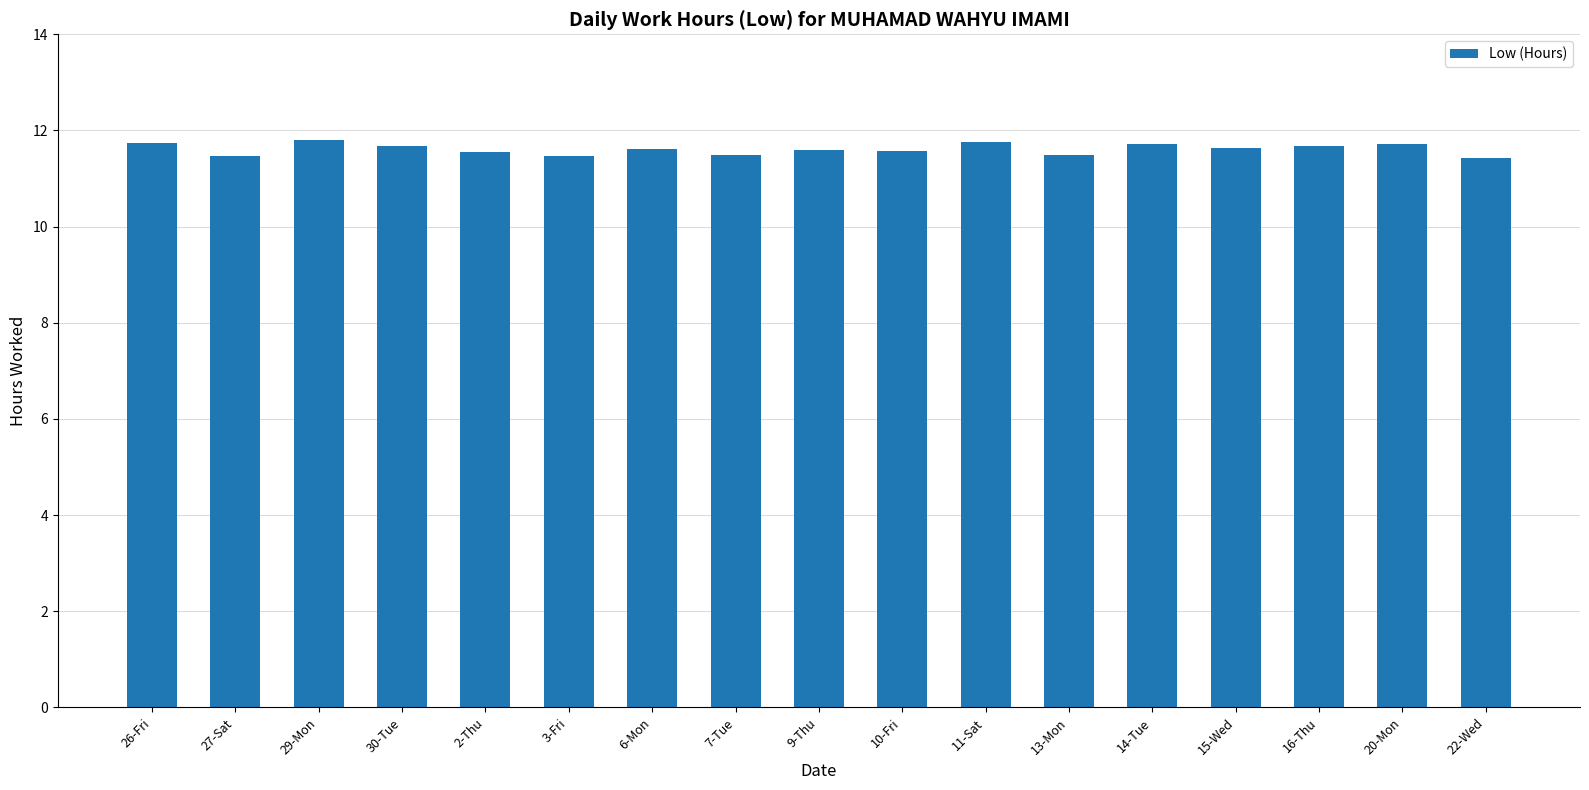

What is the smallest value displayed?

11.4